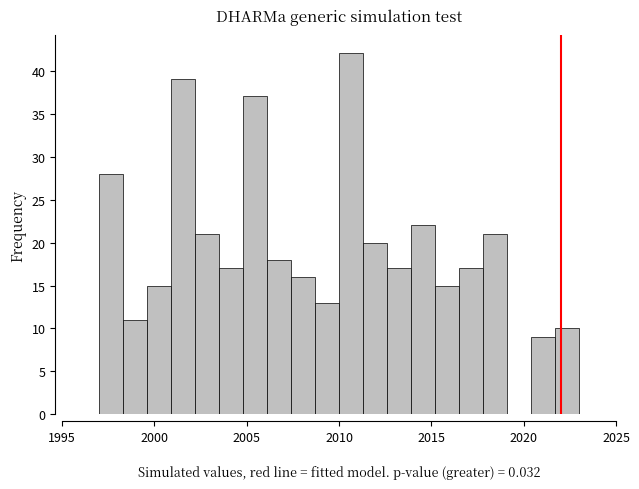

Around what value on the x-axis is the tallest bar? Give the approximate position of its centre, as read against the axis.

2010.5